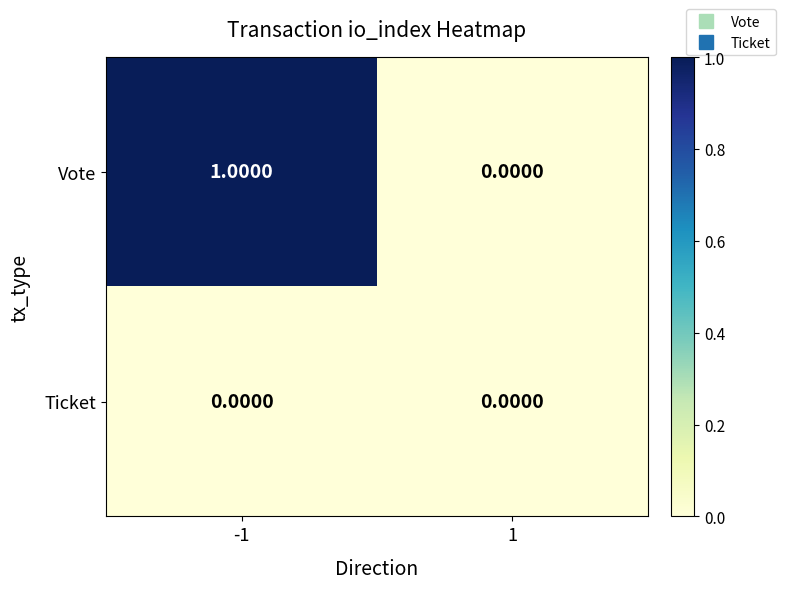

Between -1 and 1, which series saw the biggest shift?

Vote